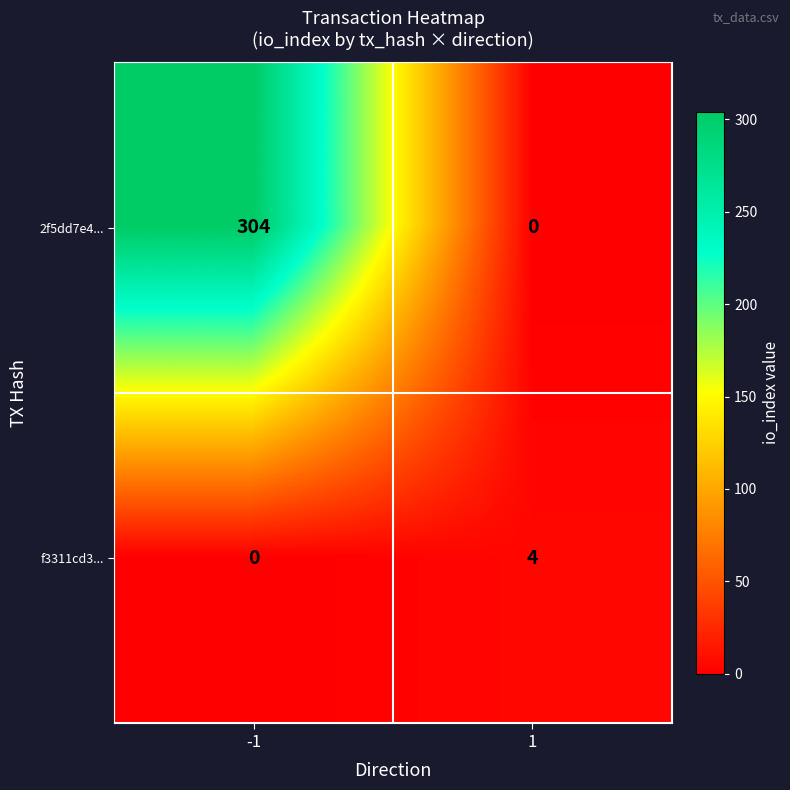

Rank the series by their average value, from highest to lowest.

2f5dd7e4..., f3311cd3...